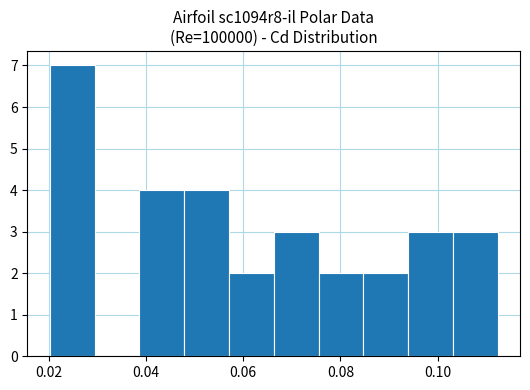

Reading left to right, transcribe this chart: for each bar, give the range it covers on the x-axis and its height. Neither the bar edges nor the heights are printed on the chart, so give them approximately, as read against the axes.

0.020 to 0.030: 7
0.030 to 0.038: 0
0.038 to 0.048: 4
0.048 to 0.058: 4
0.058 to 0.066: 2
0.066 to 0.076: 3
0.076 to 0.084: 2
0.084 to 0.094: 2
0.094 to 0.104: 3
0.104 to 0.112: 3